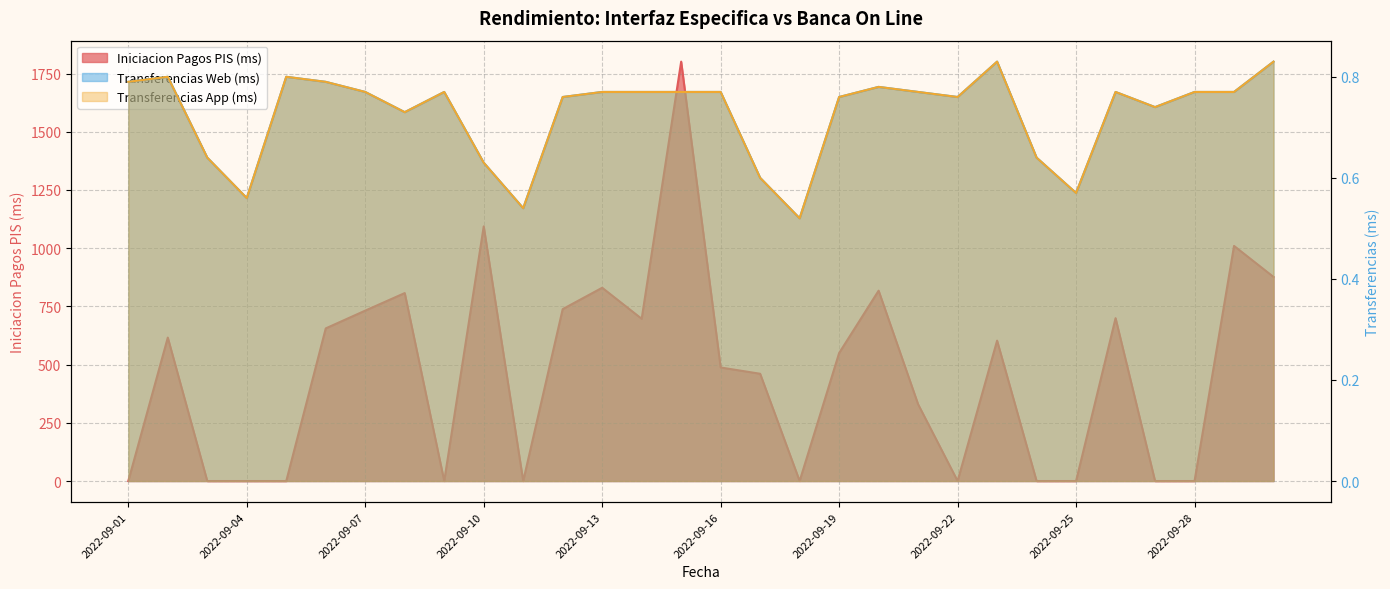

Which series has the widest spread of values?

Iniciacion Pagos PIS (ms)